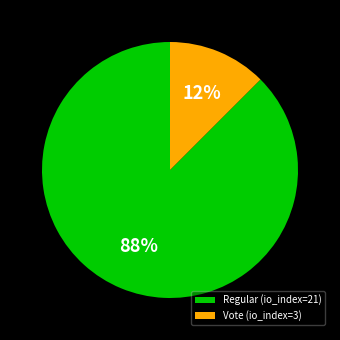

Rank the categories by value from highest to lowest.

Regular (io_index=21), Vote (io_index=3)